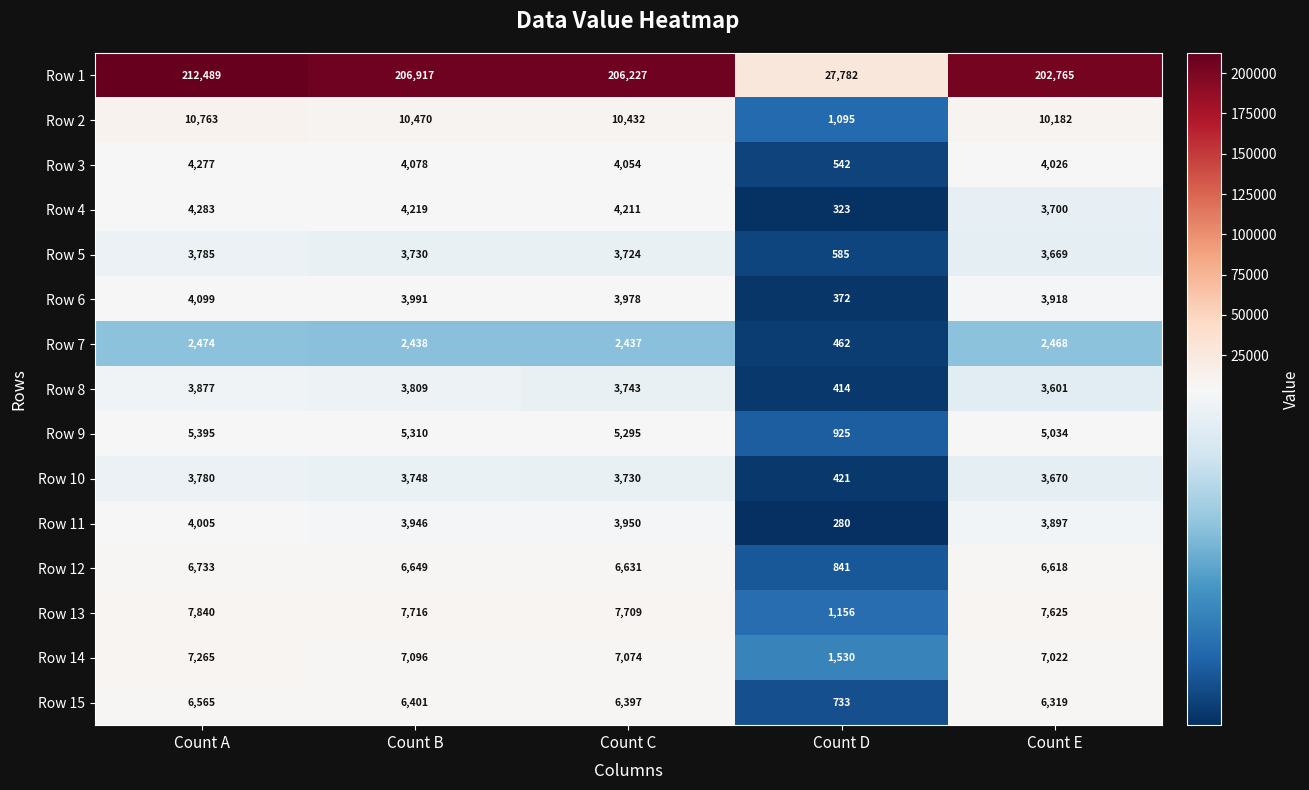

Which series has the largest total across all categories?

Row 1